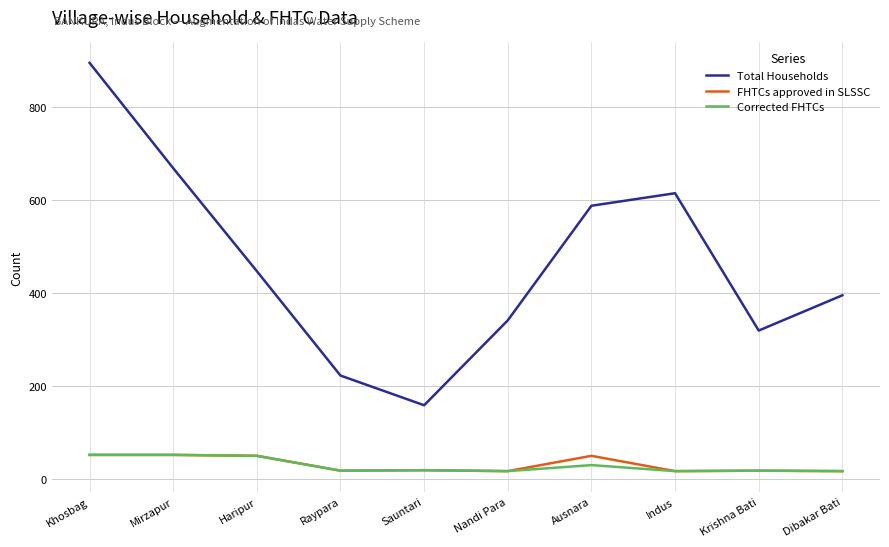

Which series has the widest spread of values?

Total Households